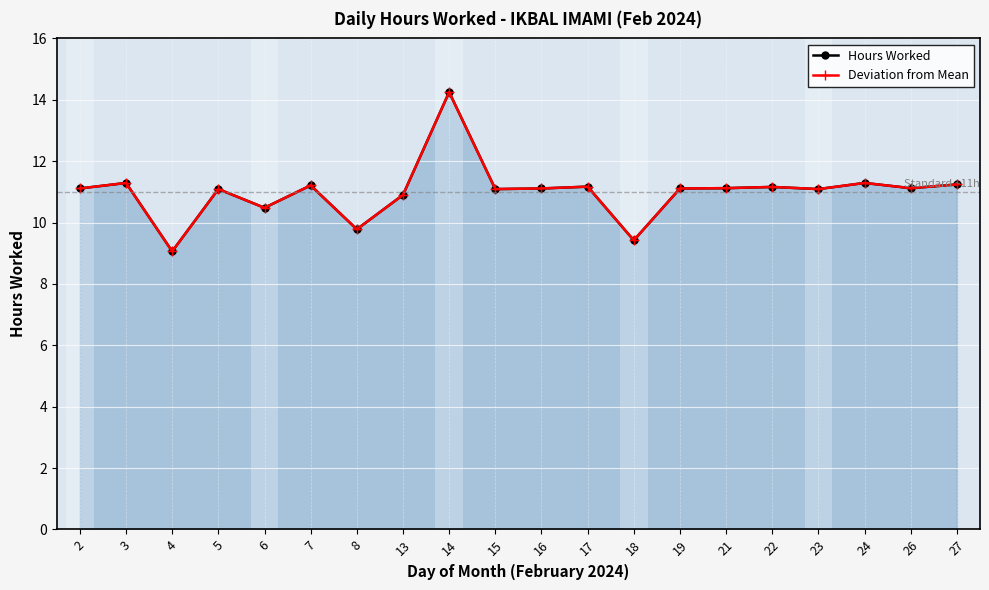

Is it true that Hours Worked equals 7.0 at 21?

False